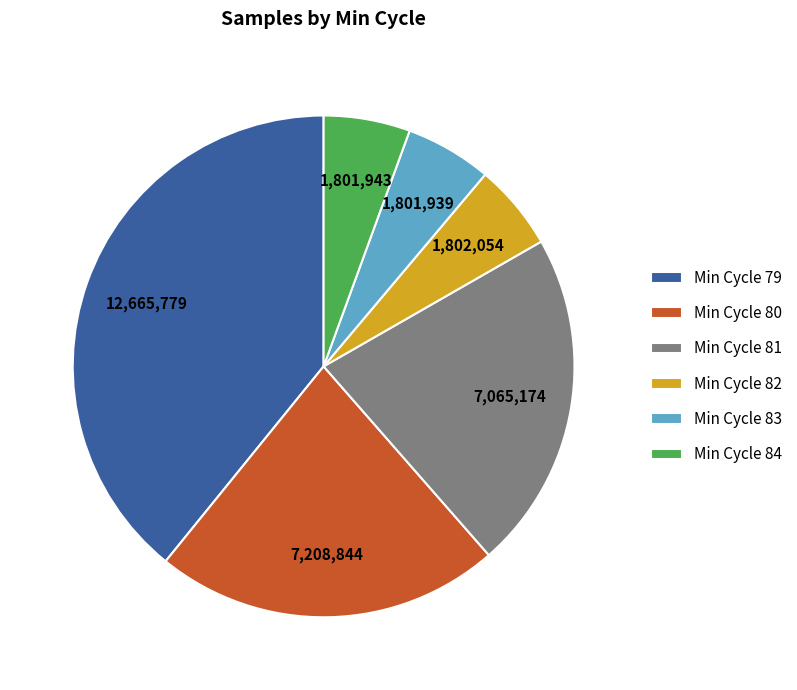

How many slices are in this pie chart?

6